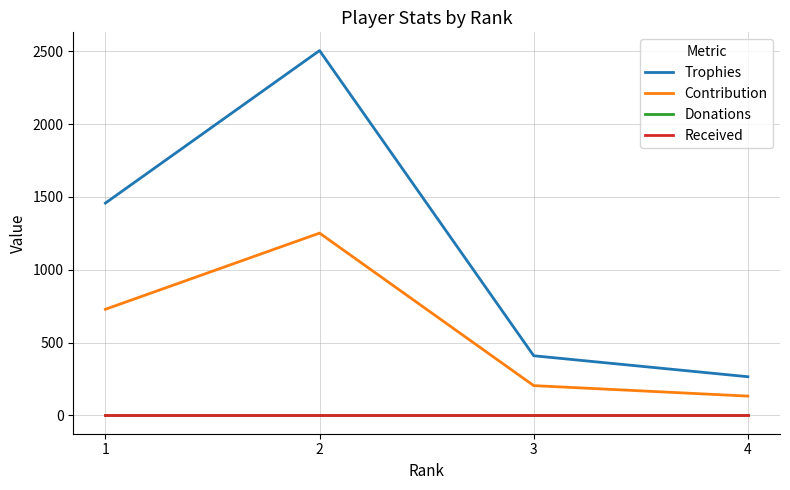

Rank the series by their maximum value, from lowest to highest.

Donations, Received, Contribution, Trophies